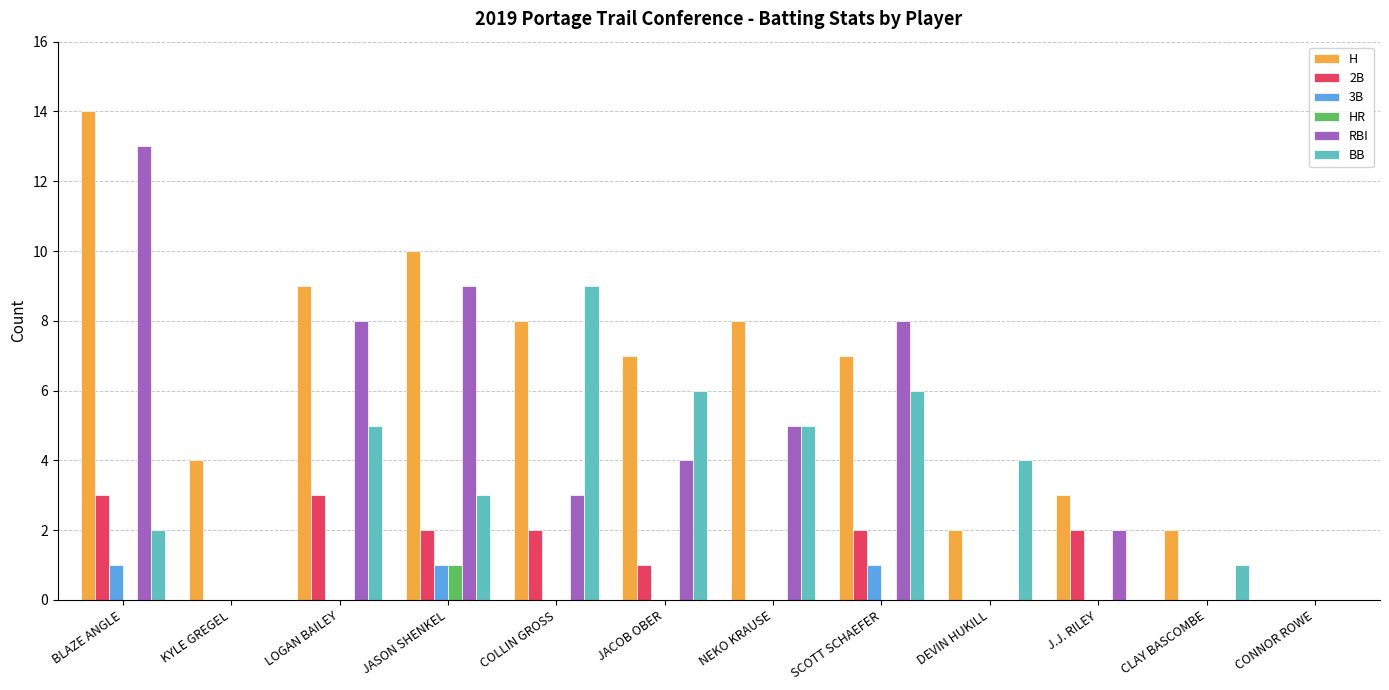

Which label corresponds to the largest value in the chart?

BLAZE ANGLE